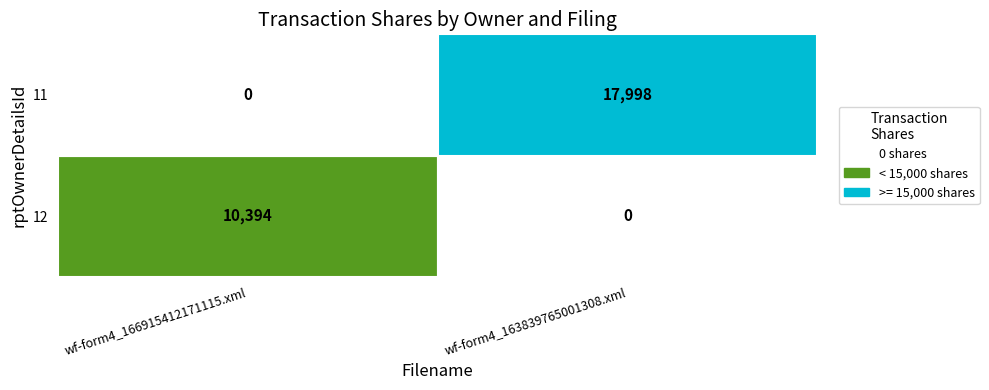

Is it true that 12 equals 10394 at wf-form4_166915412171115.xml?

True